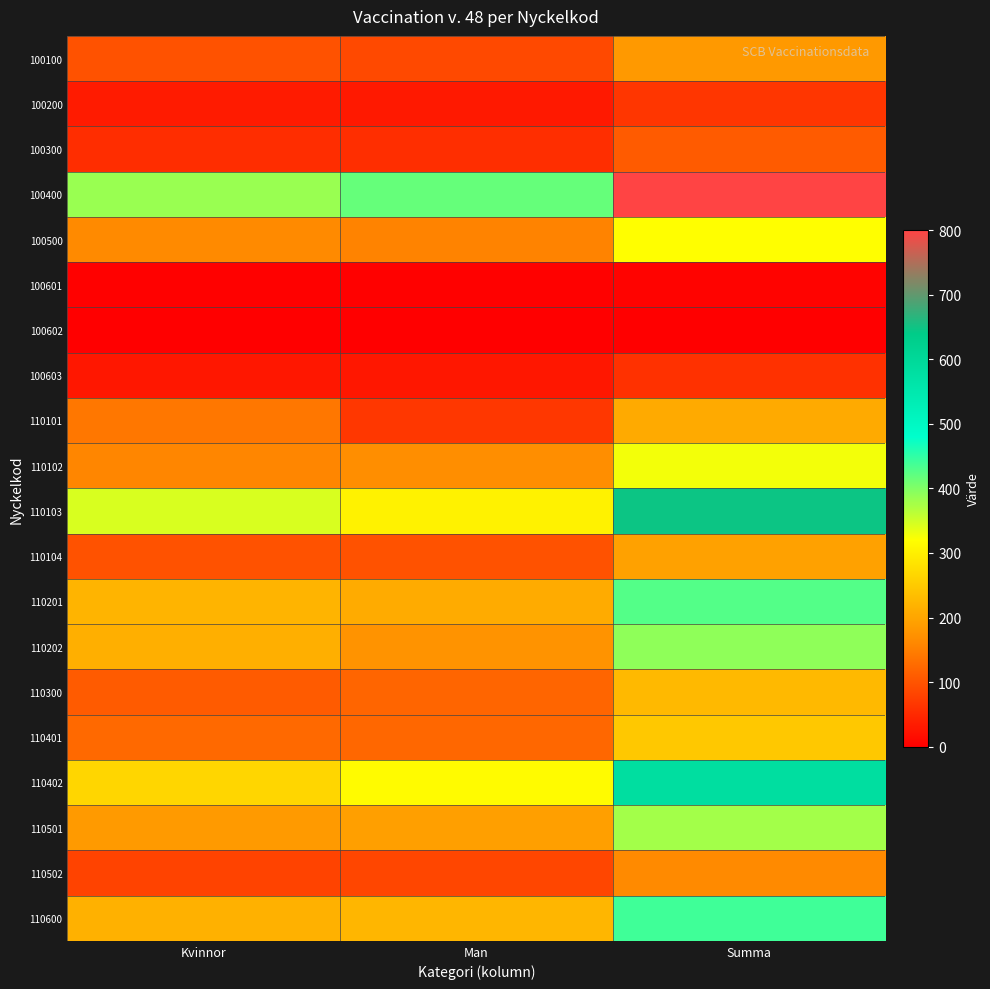

What is the greatest value displayed?

800